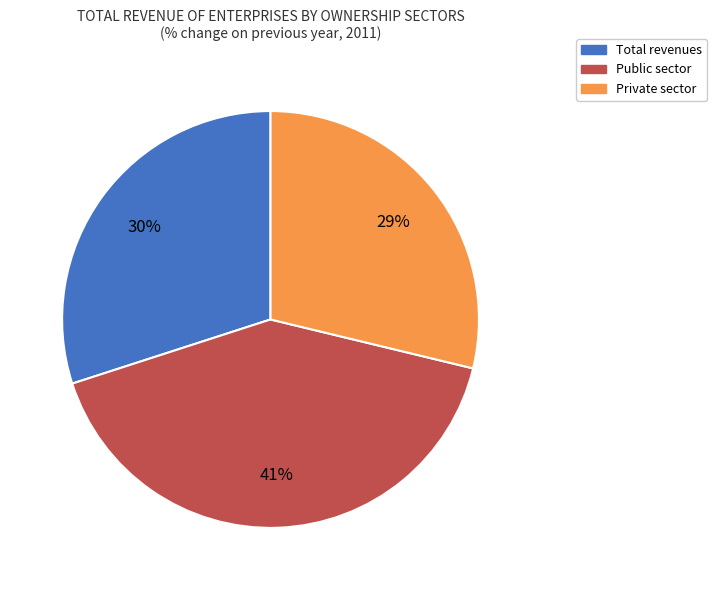

Count the number of slices in the pie.

3